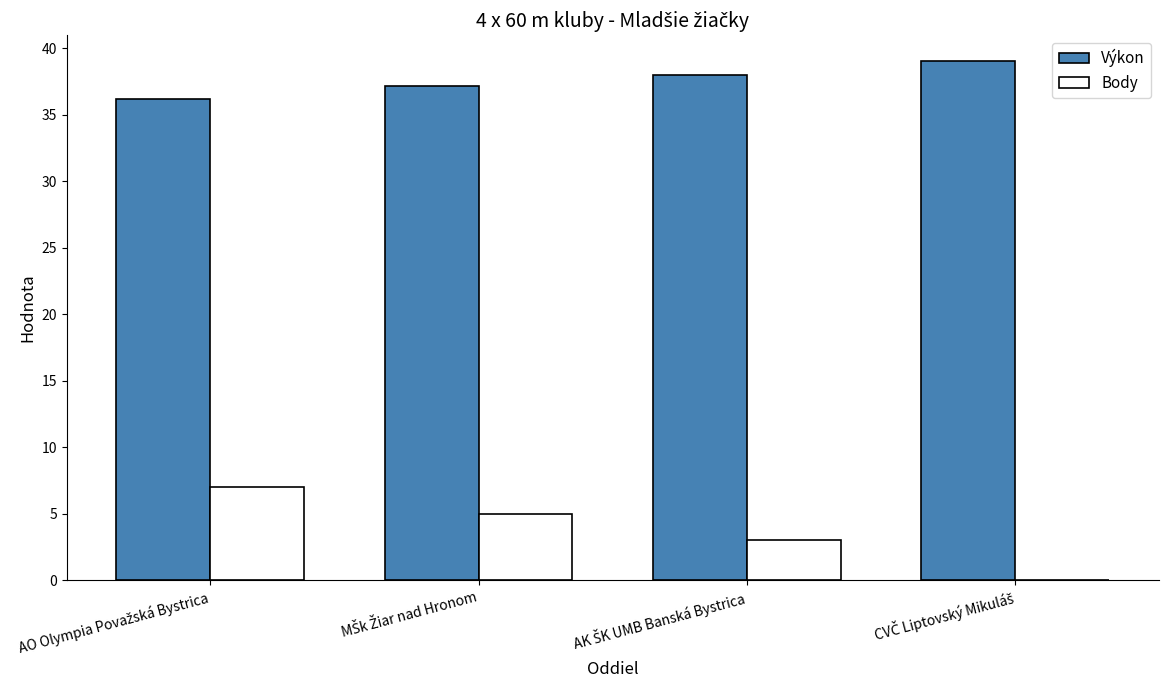

What is the greatest value displayed?

39.0